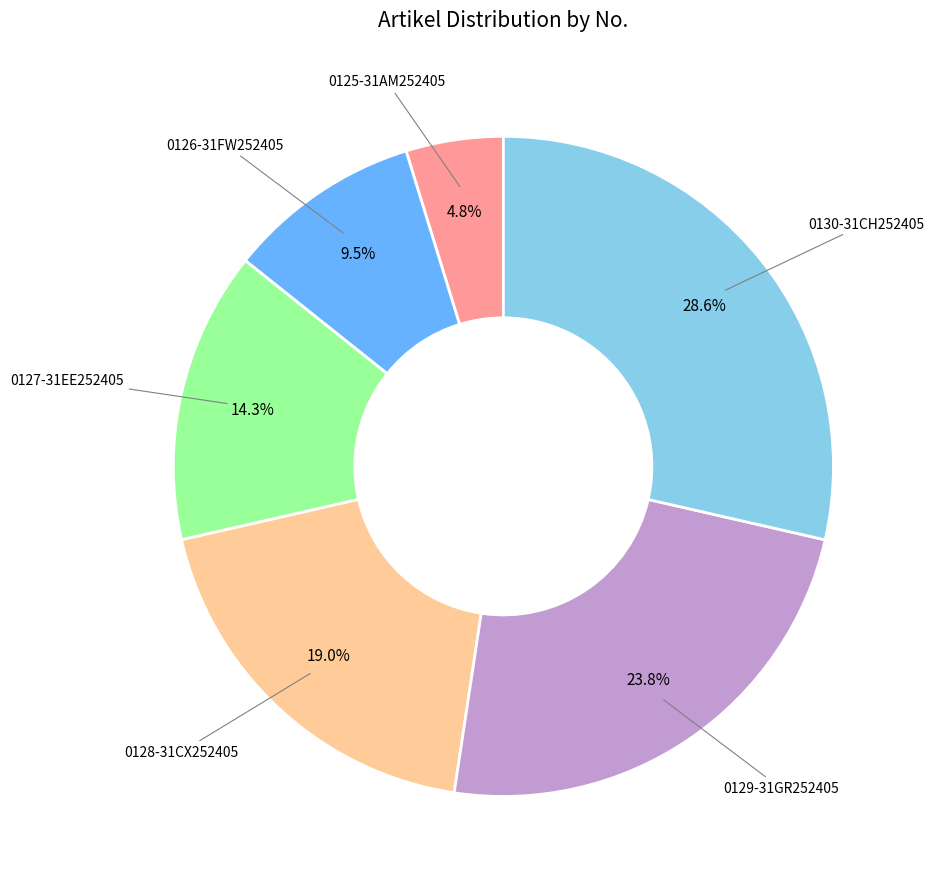

Does 0127-31EE252405 account for over 50% of the chart?

No